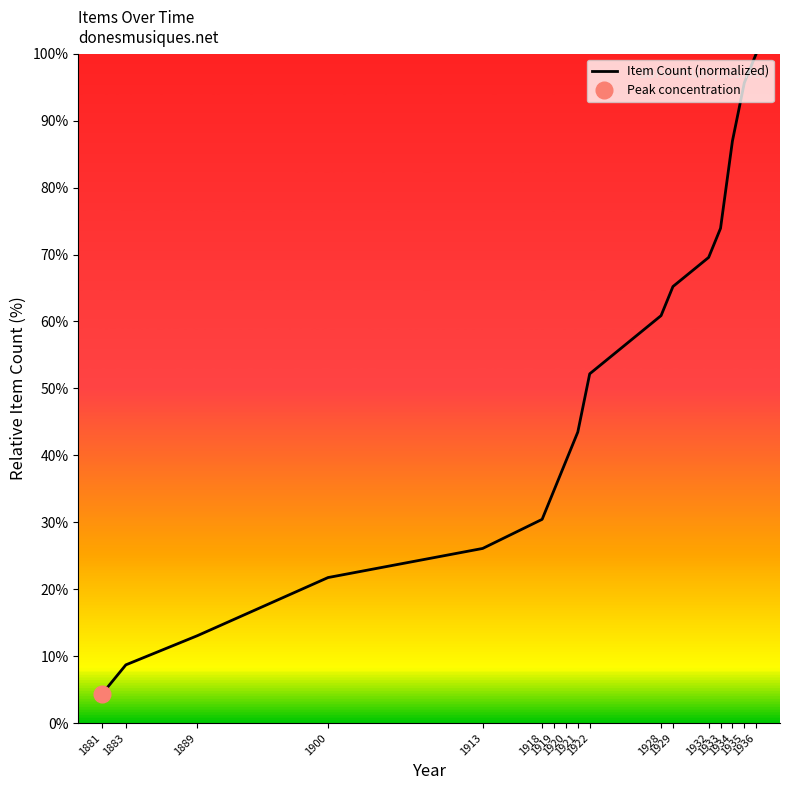

How many data points does each series have?

17